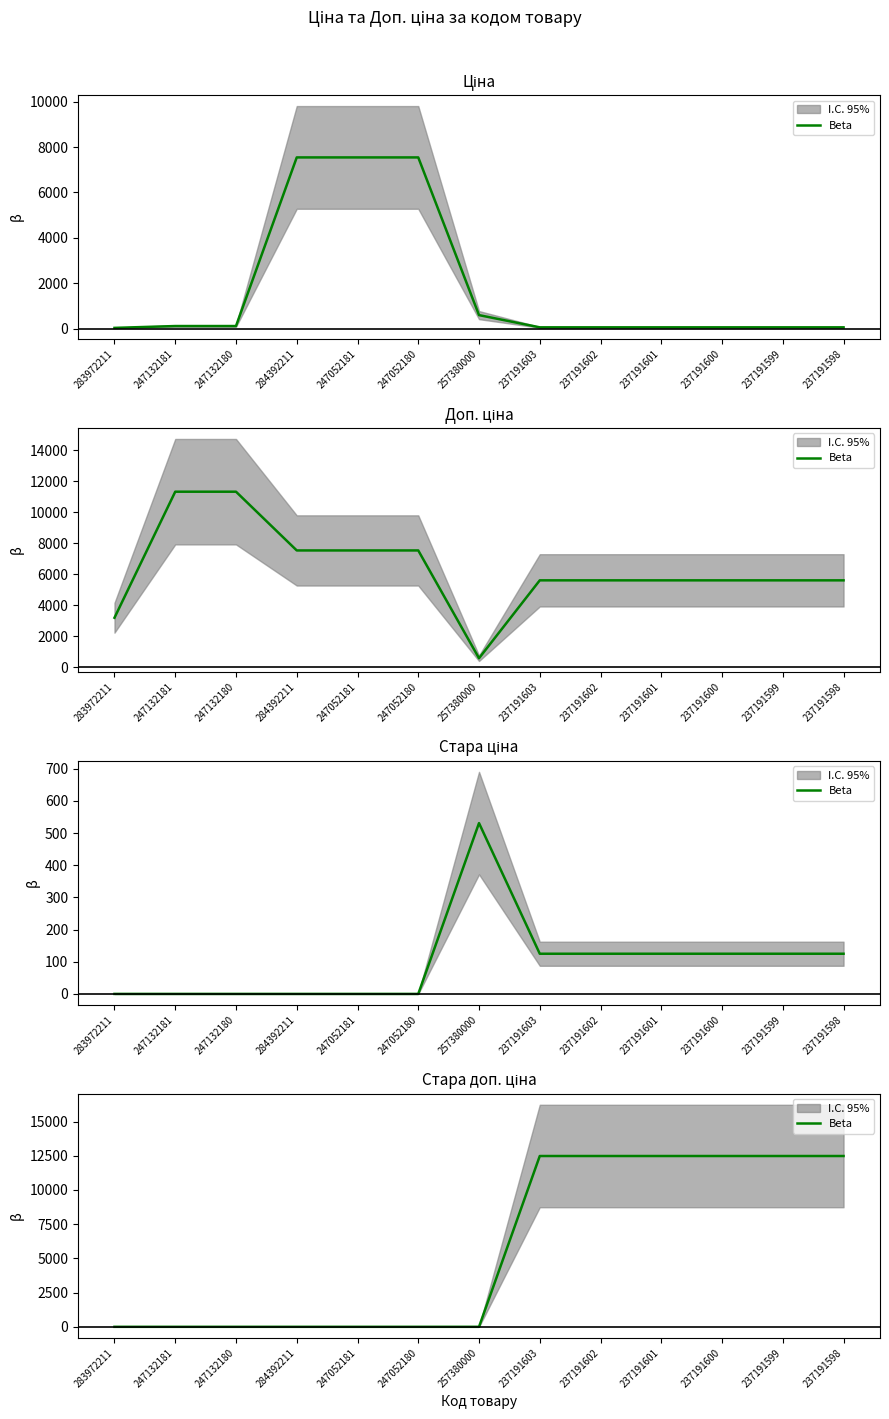

How many values are above zero?

6